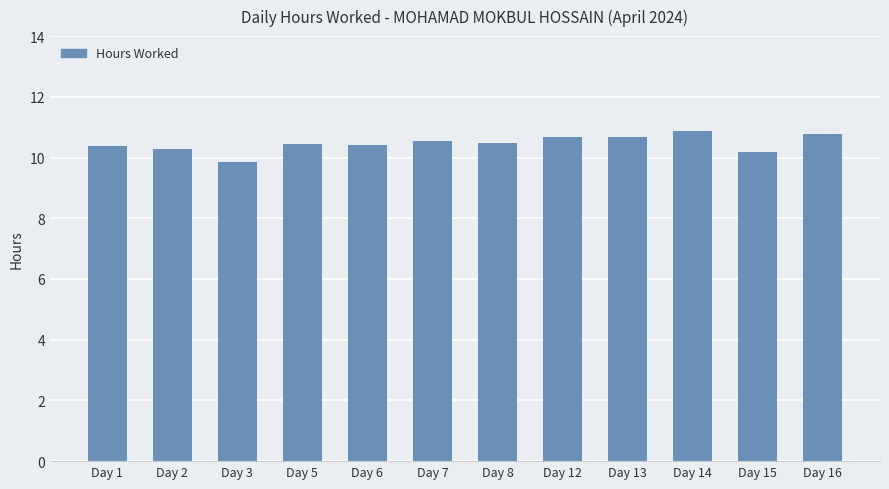

At which label does the data first exceed 10?

Day 1